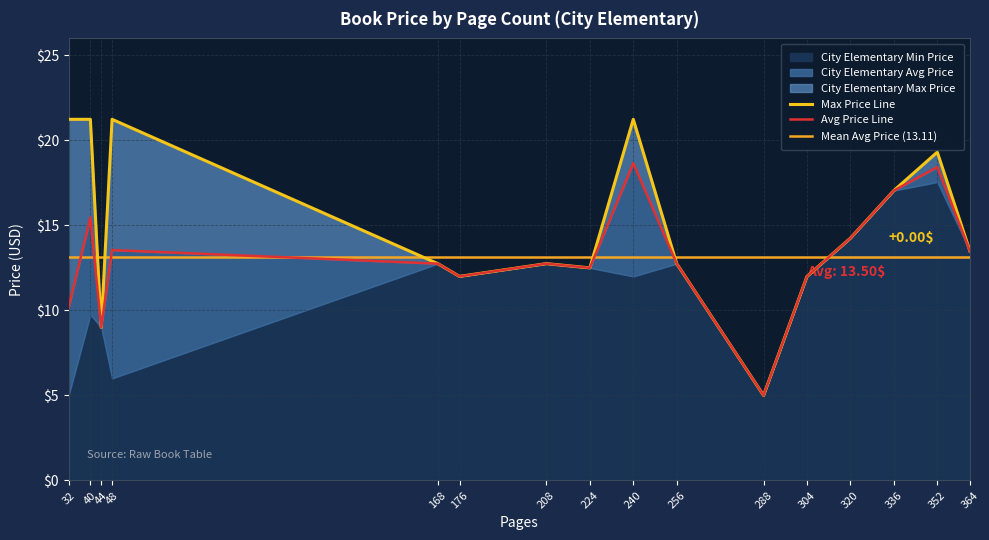

What is the difference between the maximum and minimum values in the City Elementary Max Price series?

16.2